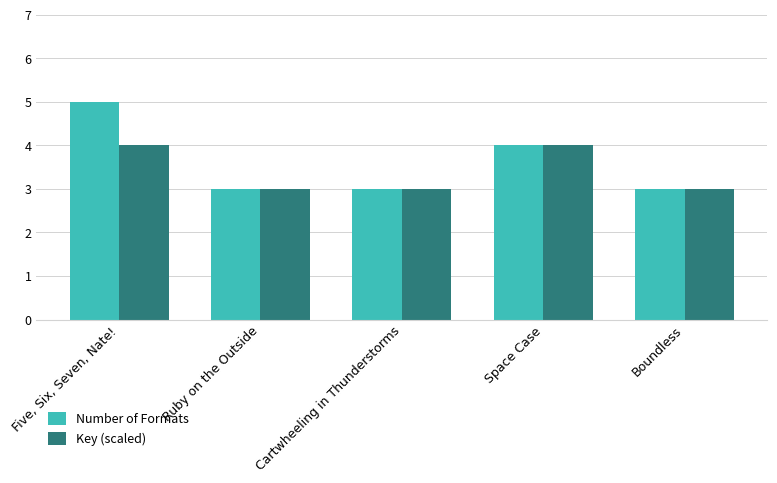

List the series in order of their overall mean, lowest first.

Key (scaled), Number of Formats